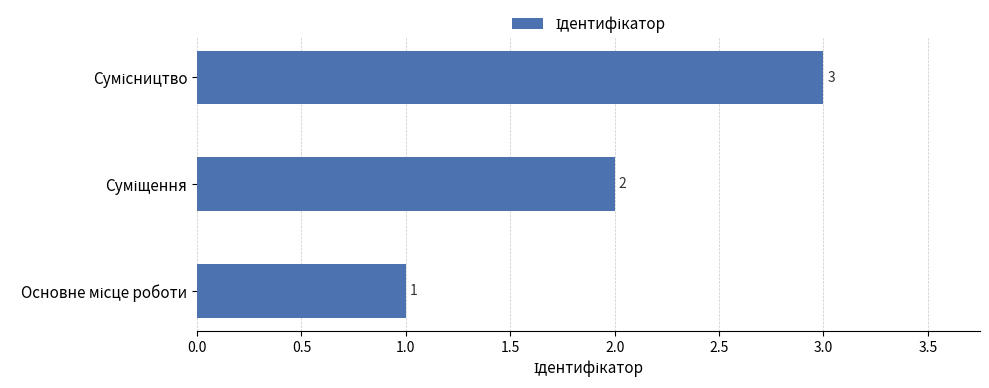

What is the smallest value displayed?

1